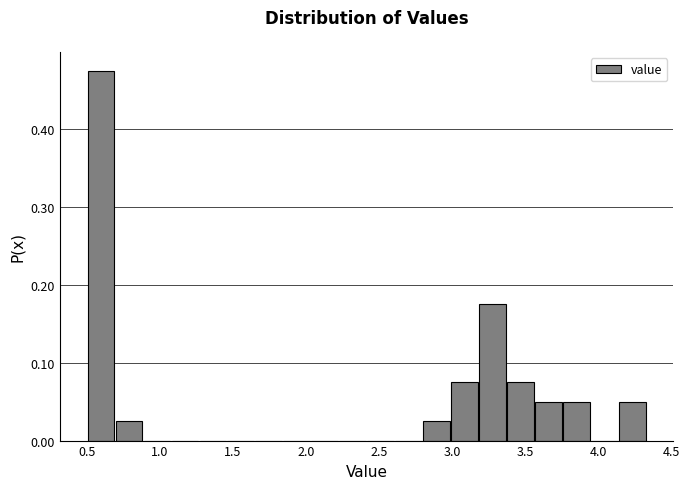

Around what value on the x-axis is the tallest bar? Give the approximate position of its centre, as read against the axis.

0.60